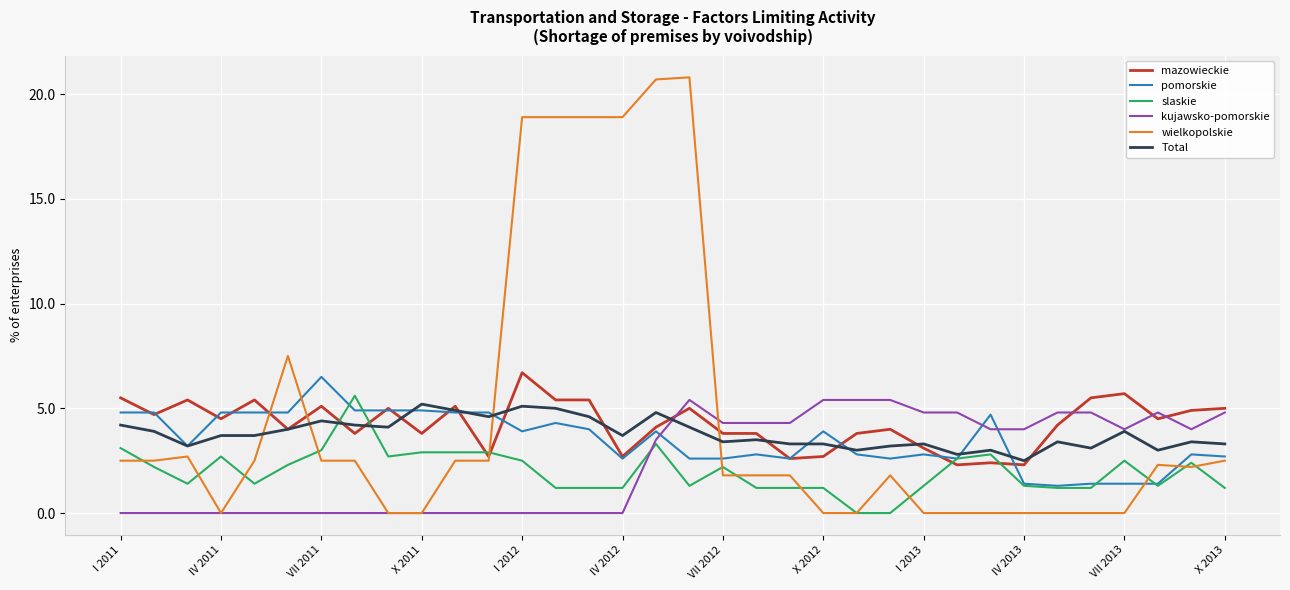

Which series has the largest range (max minus min)?

wielkopolskie